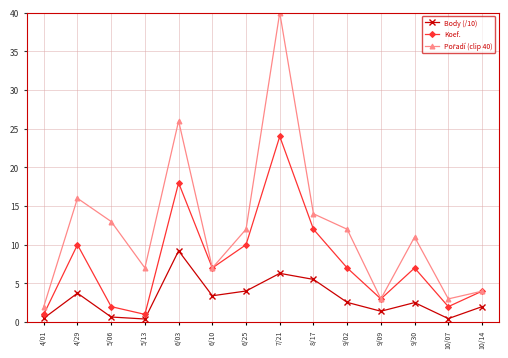

At which category is the sum across all series the highest?

7/21